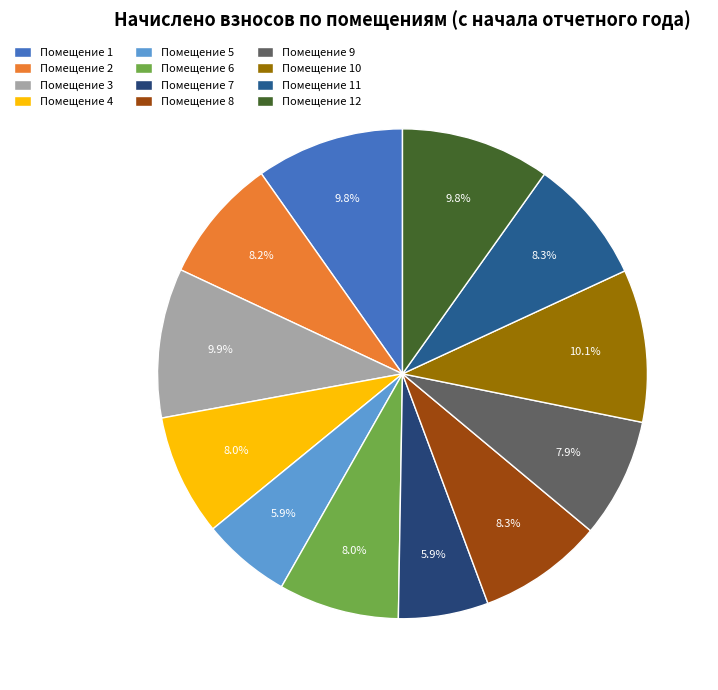

How many slices are in this pie chart?

12